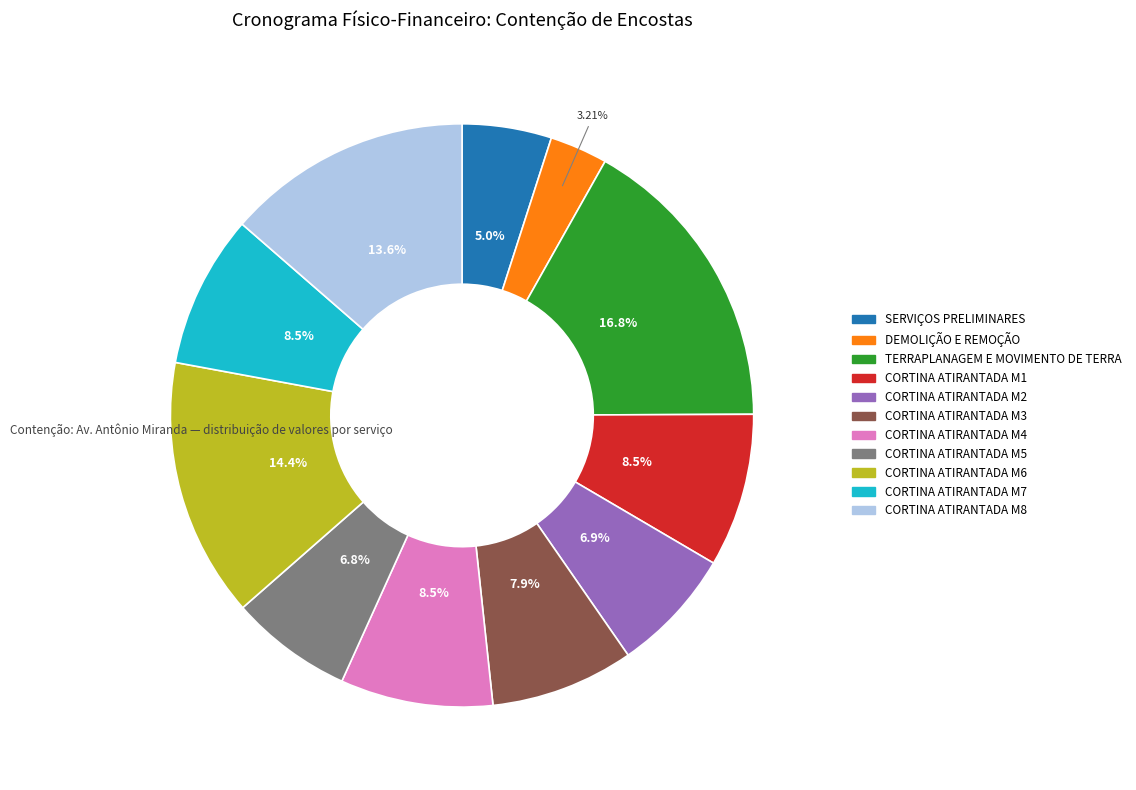

Is there a majority slice in this chart?

No